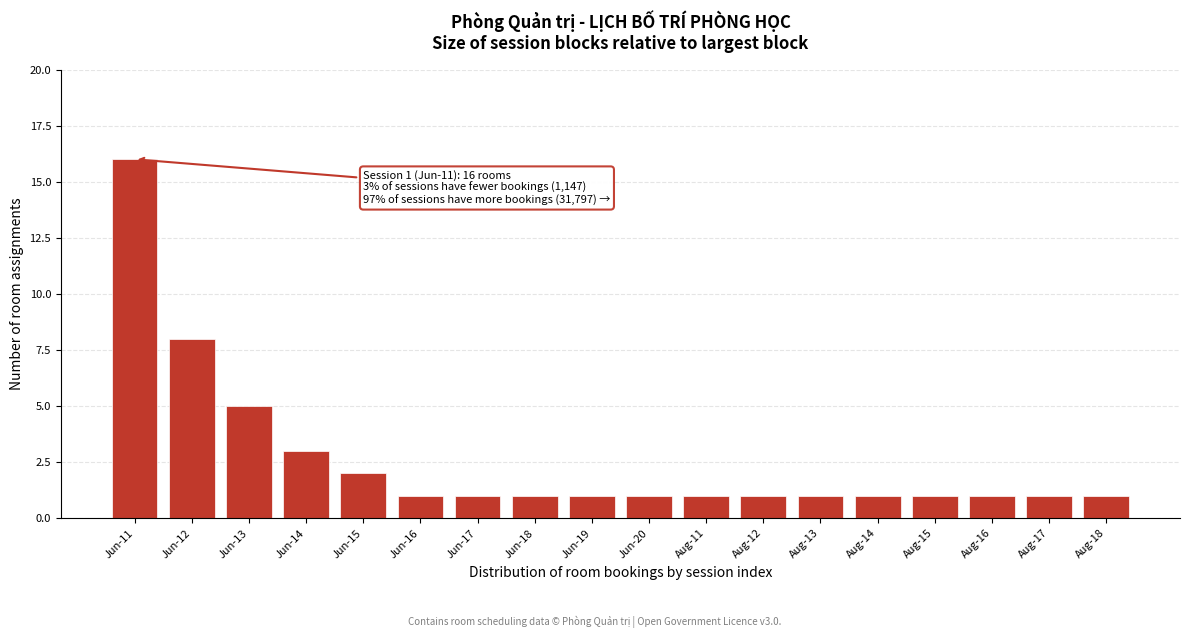

Reading left to right, list all the values displayed in this chart.

Jun-11=16	Jun-12=8	Jun-13=5	Jun-14=3	Jun-15=2	Jun-16=1	Jun-17=1	Jun-18=1	Jun-19=1	Jun-20=1	Aug-11=1	Aug-12=1	Aug-13=1	Aug-14=1	Aug-15=1	Aug-16=1	Aug-17=1	Aug-18=1